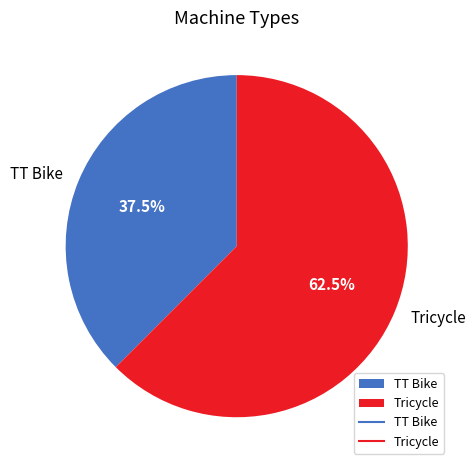

Rank the categories by value from highest to lowest.

Tricycle, TT Bike